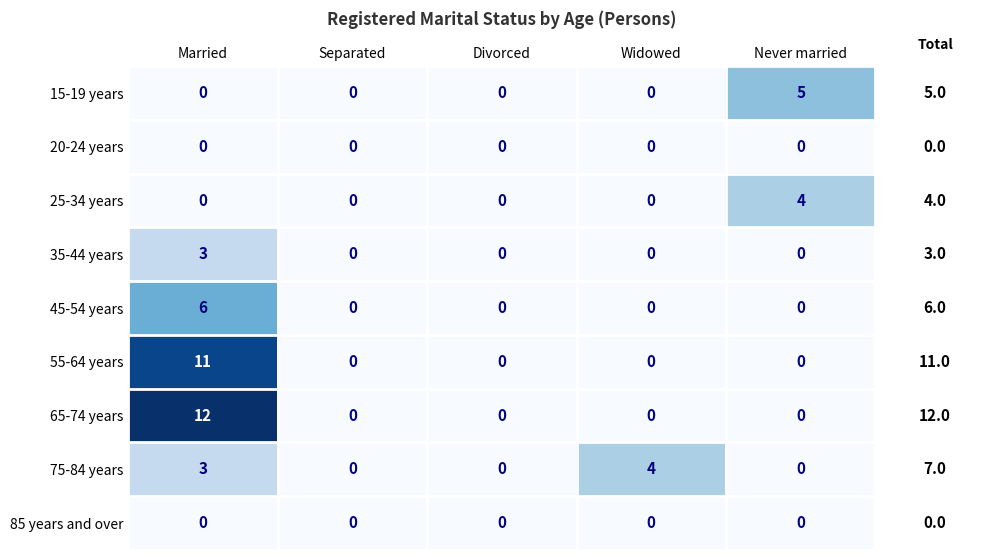

Which series changed the most between Widowed and Never married?

15-19 years